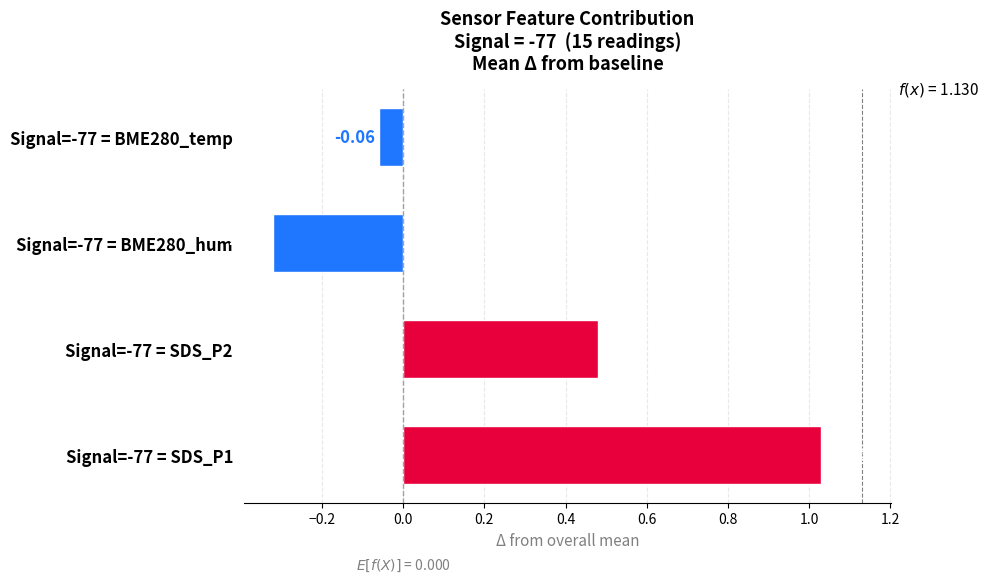

Between Signal=-77 = BME280_hum and Signal=-77 = SDS_P1, which is larger?

Signal=-77 = SDS_P1